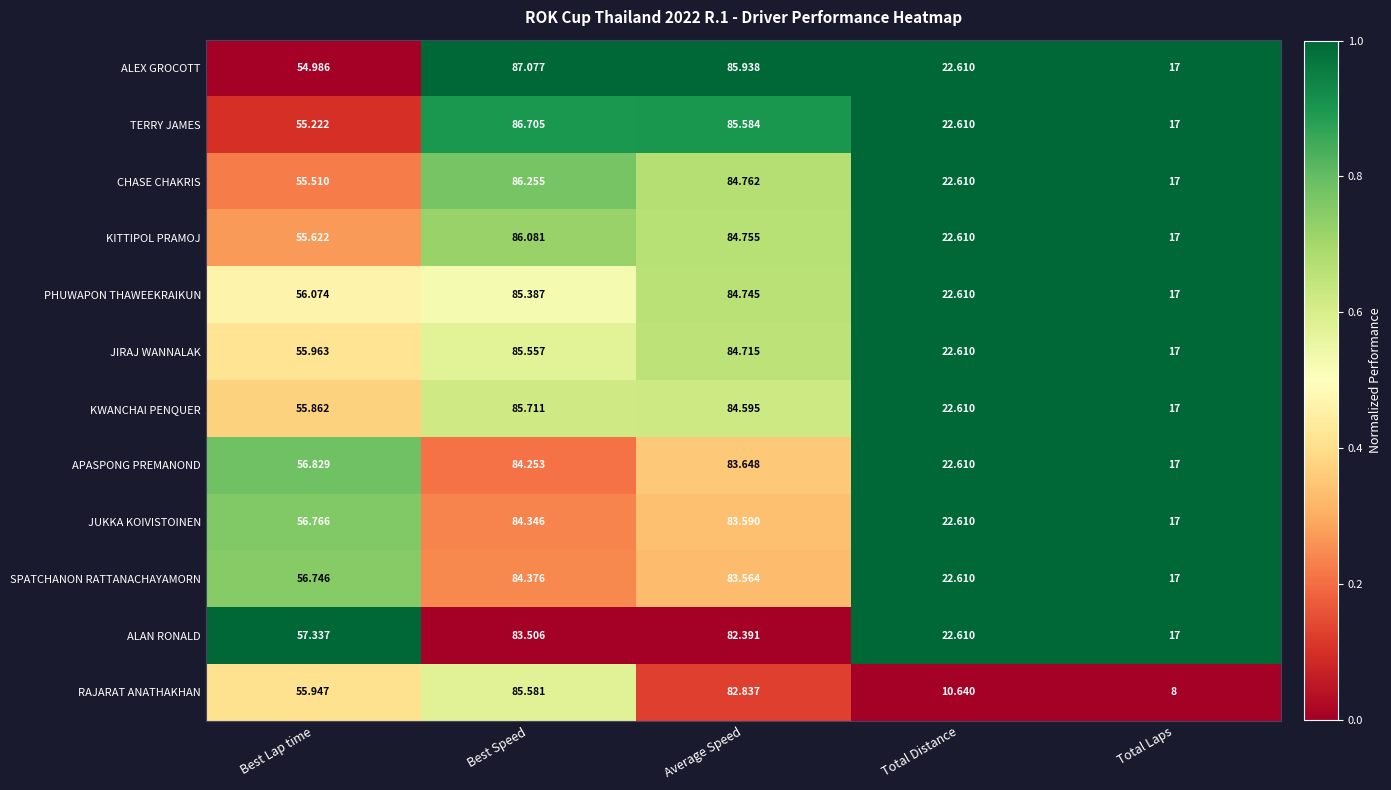

How many data points in JIRAJ WANNALAK are above 55?

3